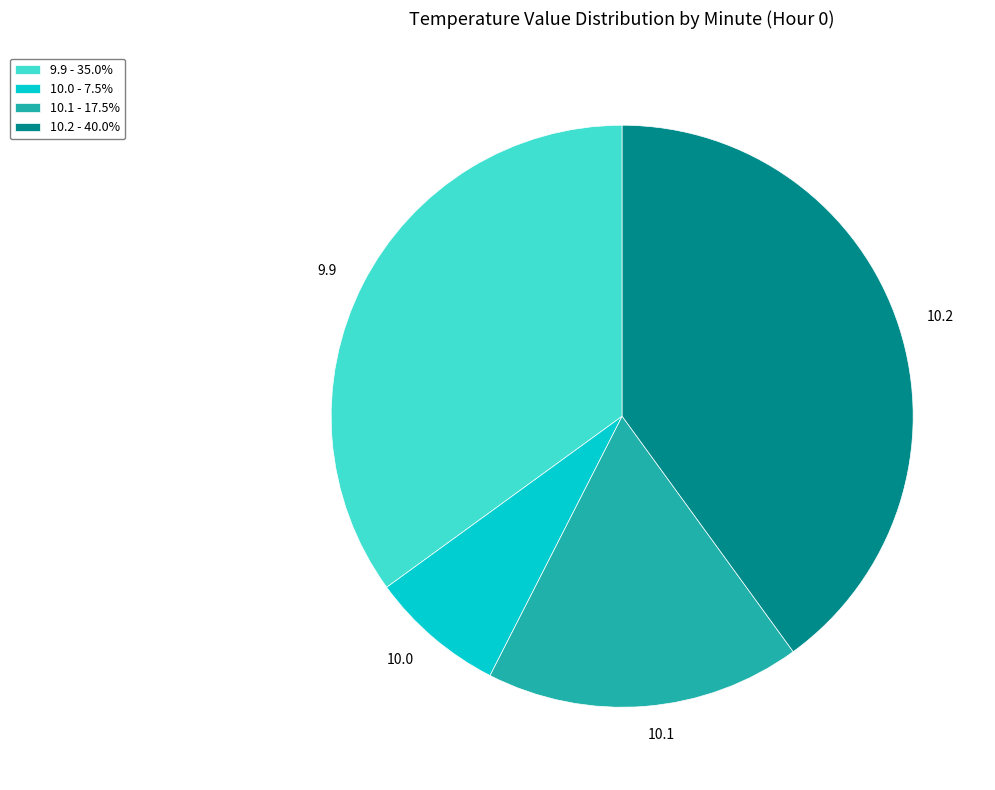

Do 9.9 and 10.2 together represent more than half of the pie?

Yes